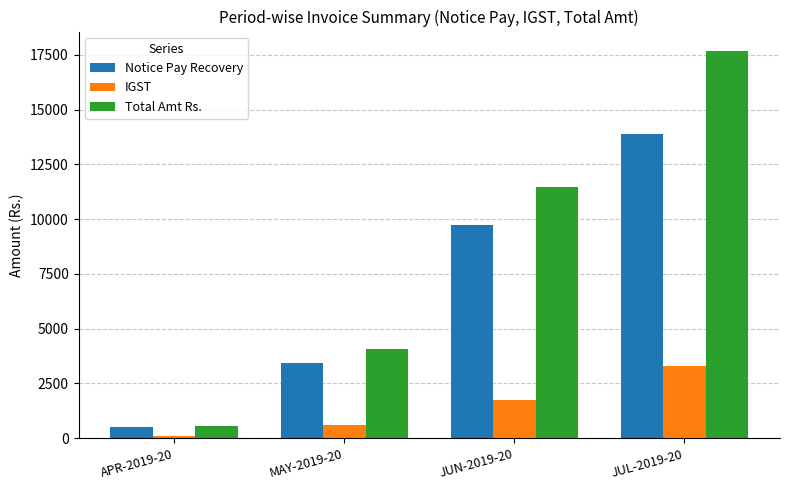

Reading left to right, what are all the values shown in this chart?

Notice Pay Recovery: 490.0	3433.3	9724.8	13896.0
IGST: 88.0	618.0	1750.0	3280.0
Total Amt Rs.: 578.0	4051.3	11474.8	17683.0